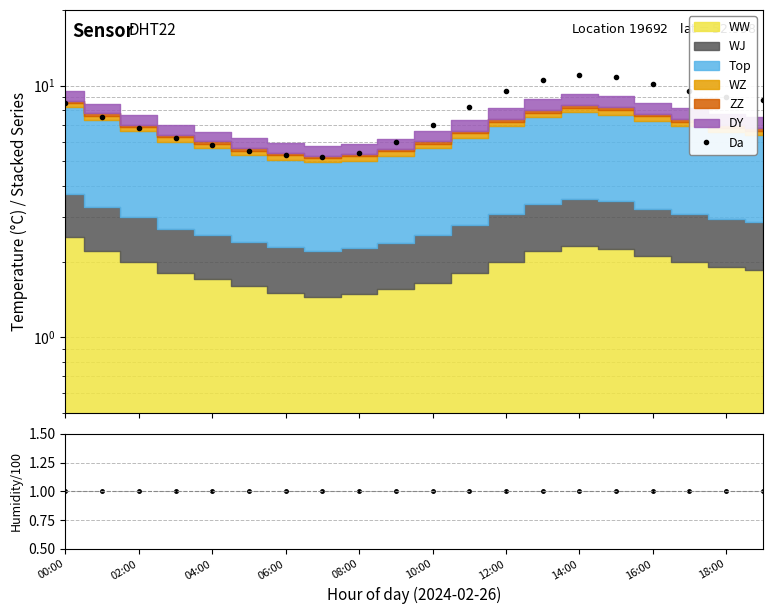

The value of humidity/100 at 02:00 is 1.4. True or false?

False